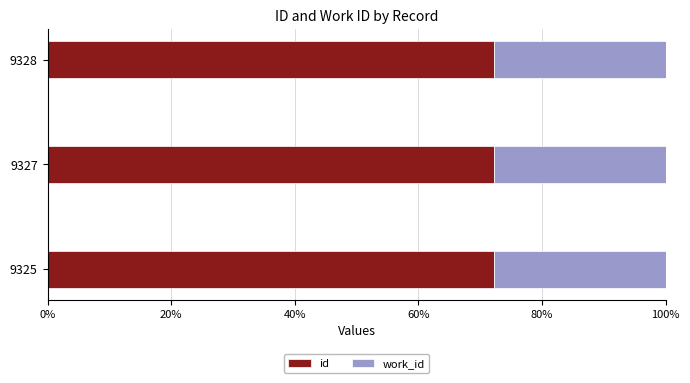

What is the sum of the id values at 9325 and 9327?

144.3